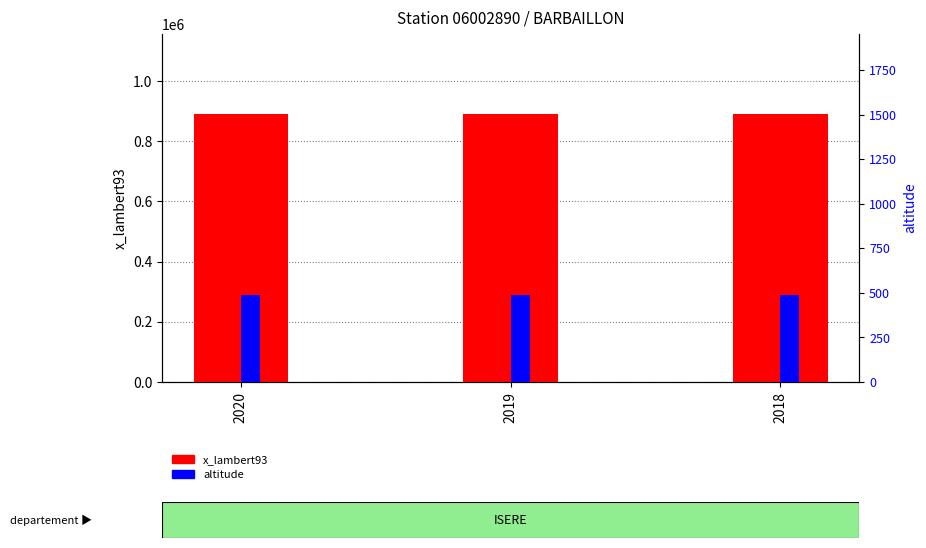

What are all the series names shown in the legend?

x_lambert93, altitude